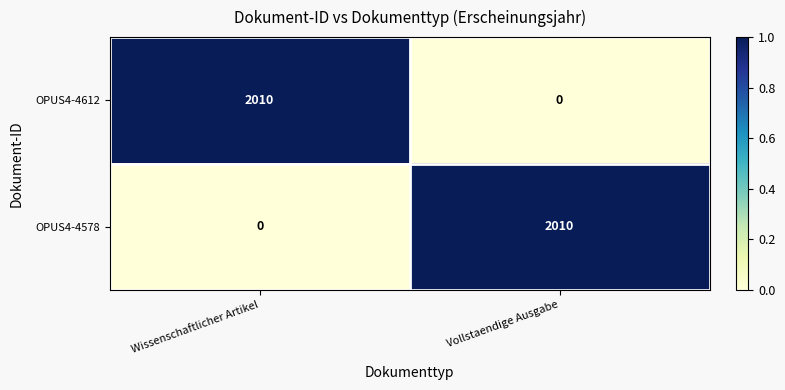

What is the difference between the OPUS4-4578 values at Wissenschaftlicher Artikel and Vollstaendige Ausgabe?

2010